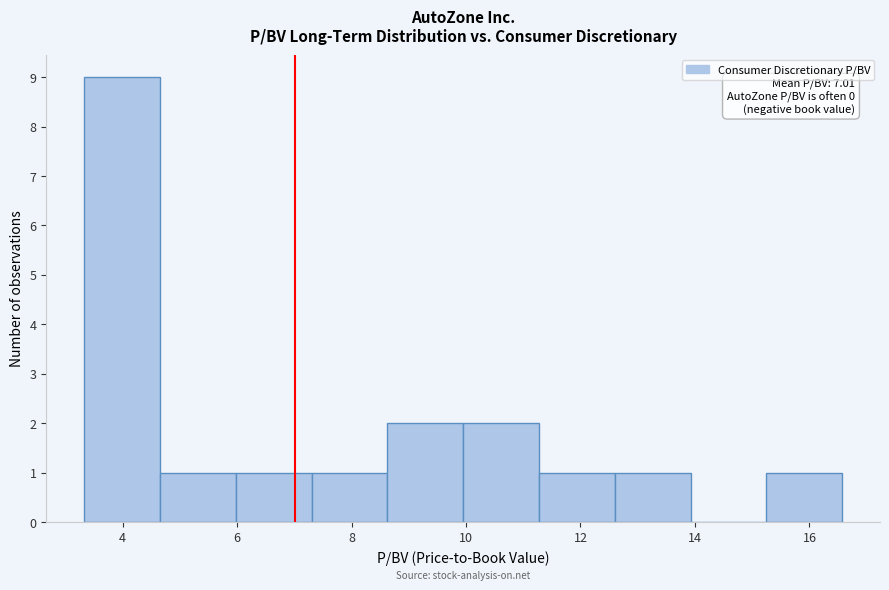

Over which range of the x-axis is the bar tallest?

3.4 to 4.6